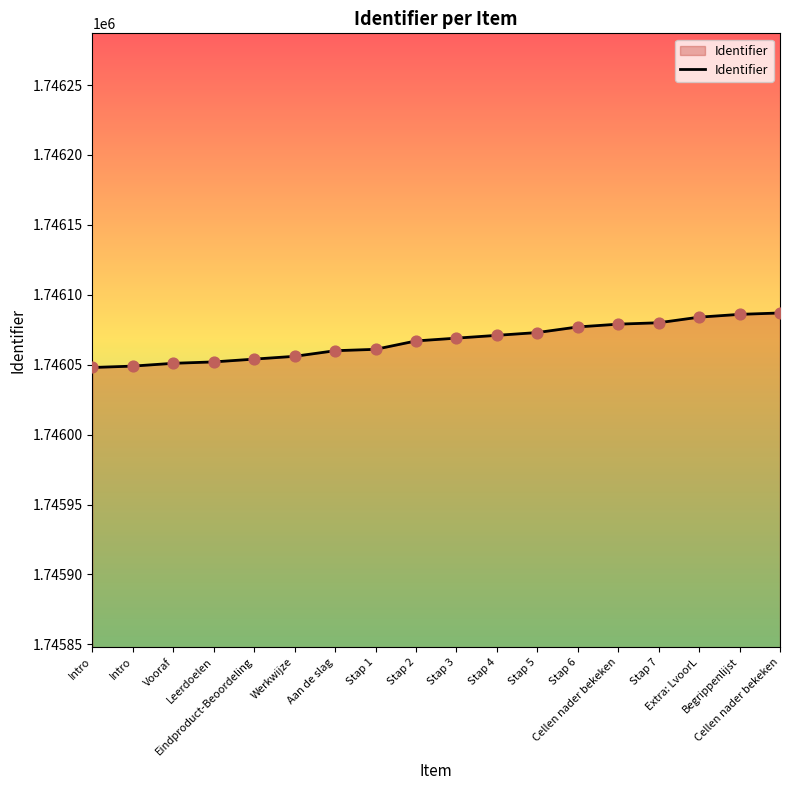

How many lines are shown in the chart?

1